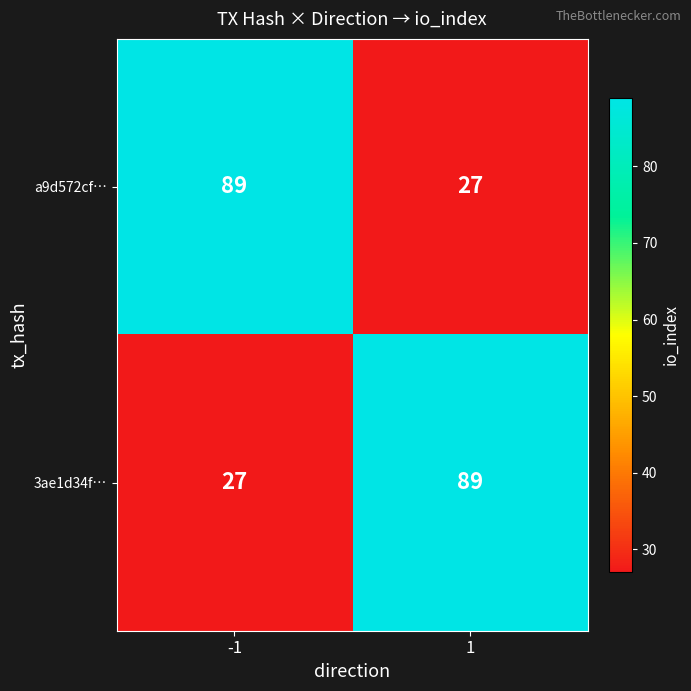

What is the difference between the maximum and minimum values in the 3ae1d34f… series?

62